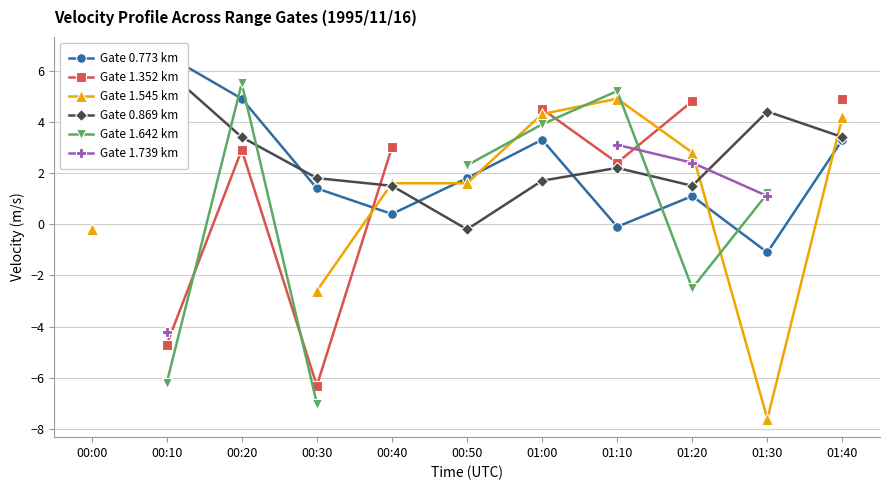

True or false: Gate 1.352 km has a value of -6.3 at 00:30.

True